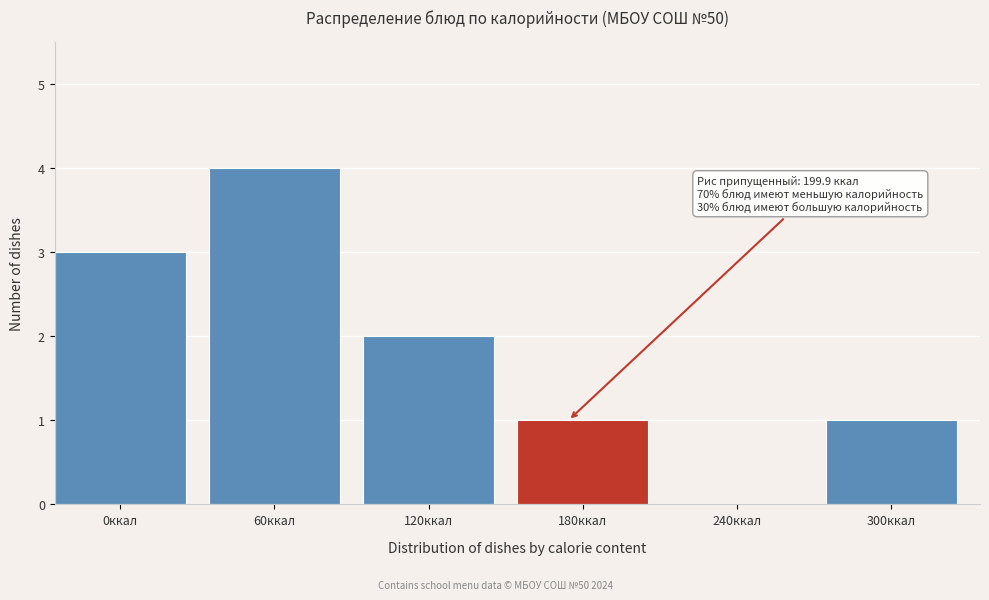

Reading right to left, extract all data points from this chart.

300ккал=1	240ккал=0	180ккал=1	120ккал=2	60ккал=4	0ккал=3